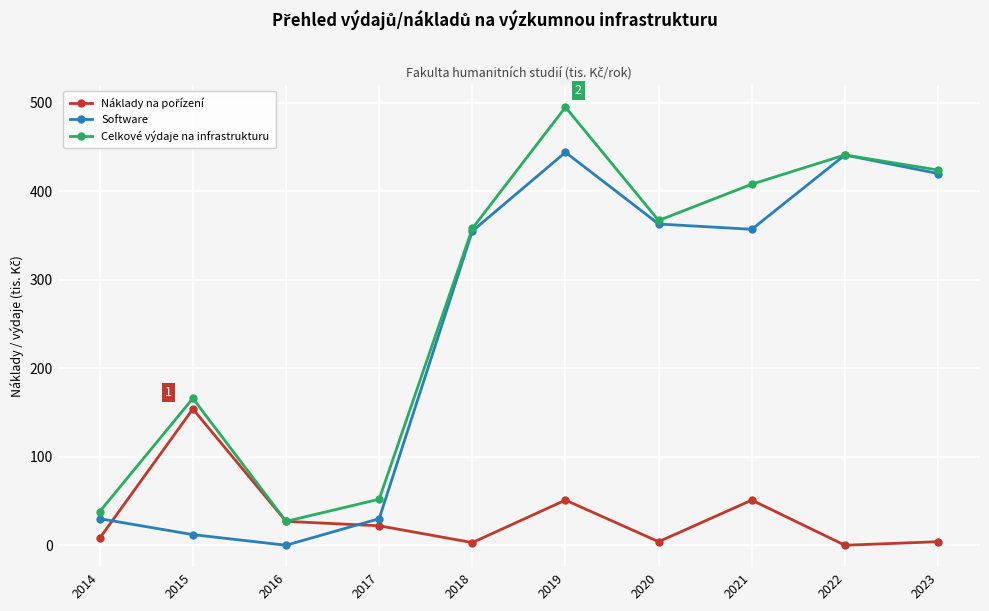

How many data points does each series have?

10